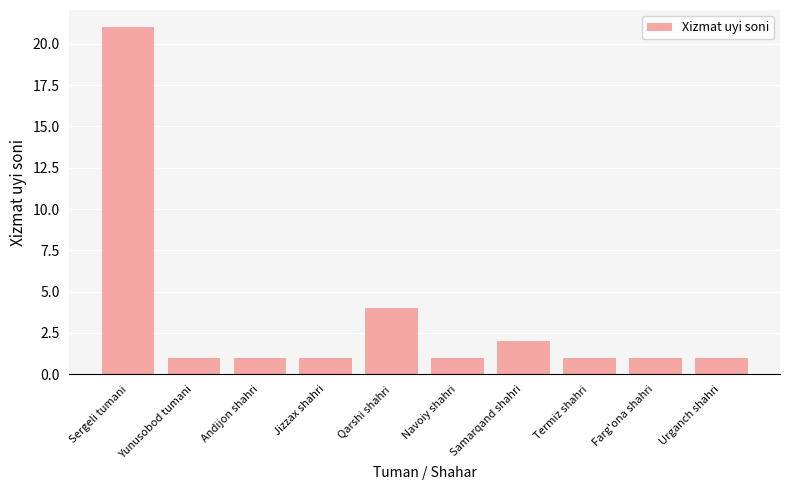

What is the label of the 2nd bar from the right?

Farg'ona shahri